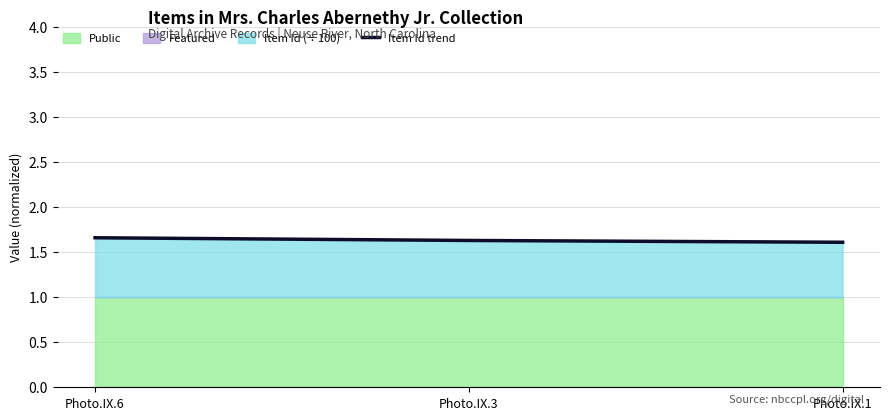

Approximately how many times larger is the value at Photo.IX.3 compared to Photo.IX.1?

1.0